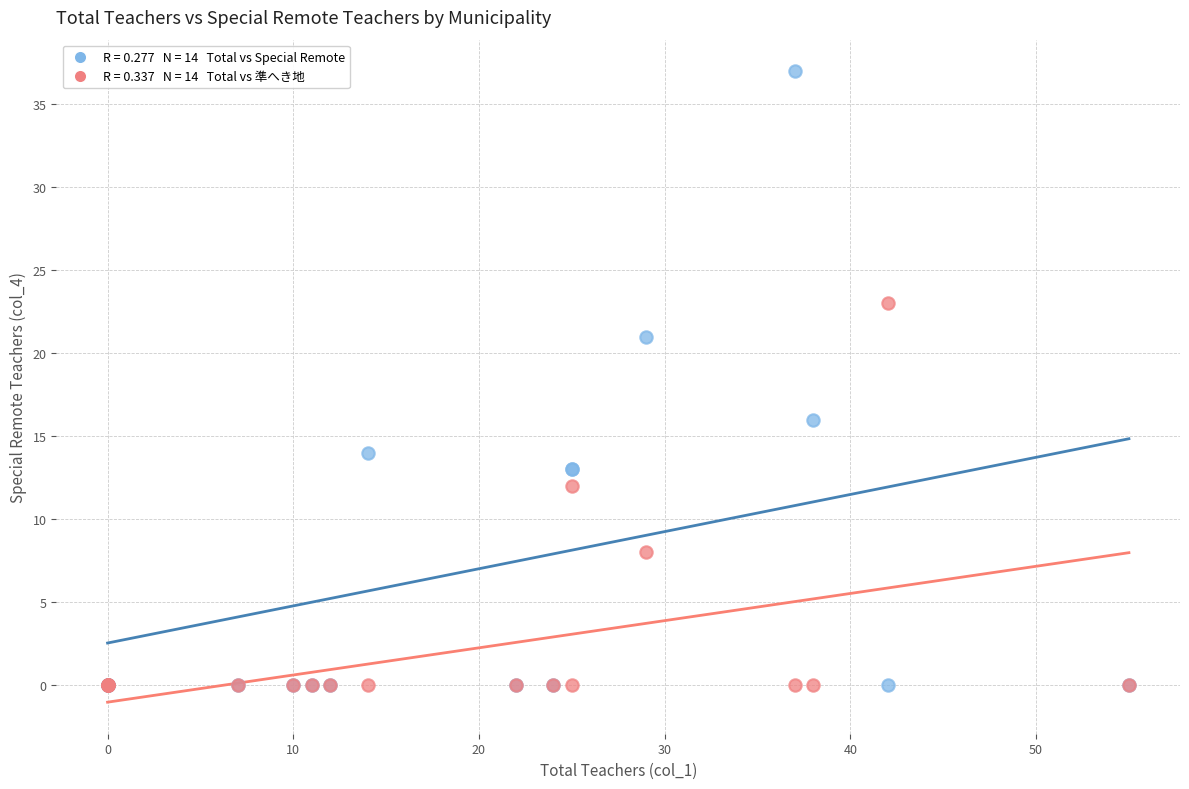

Across all series, what Y value is closest to 18?

16